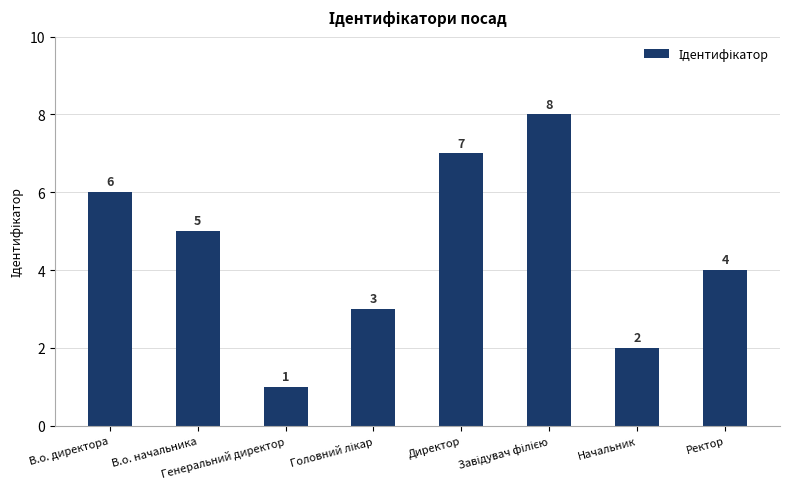

How many data points does each series have?

8